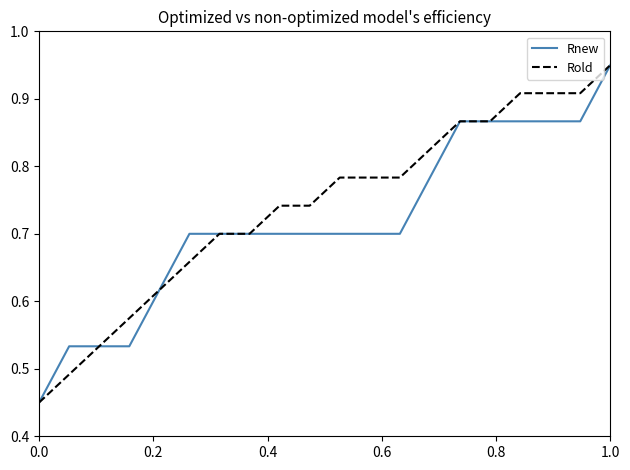

Which series has the widest spread of values?

Rnew